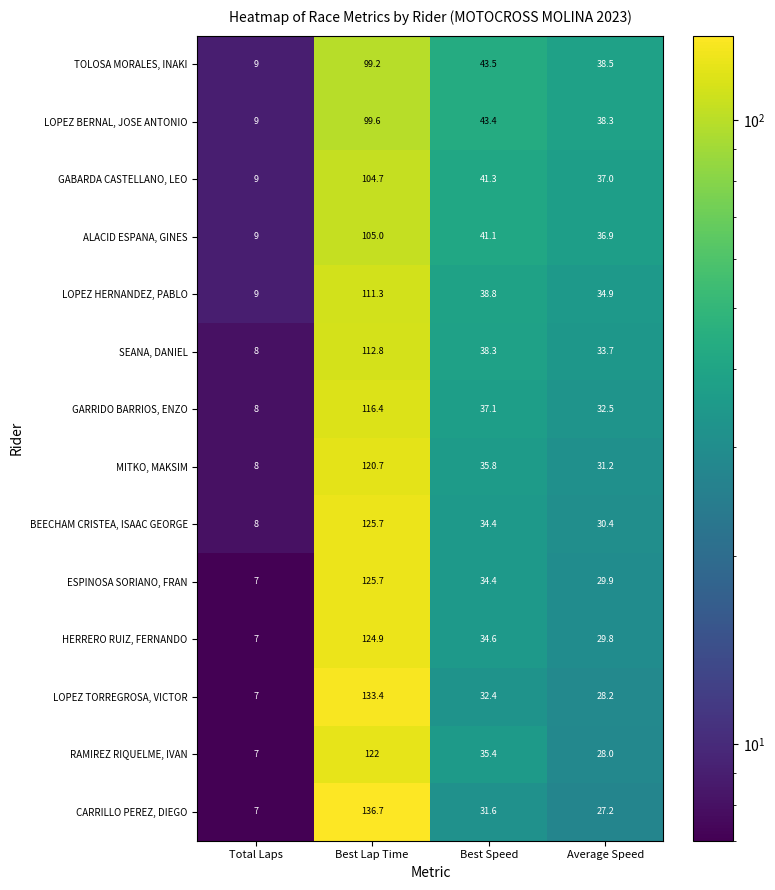

At which category does the chart reach its minimum across all series?

Total Laps